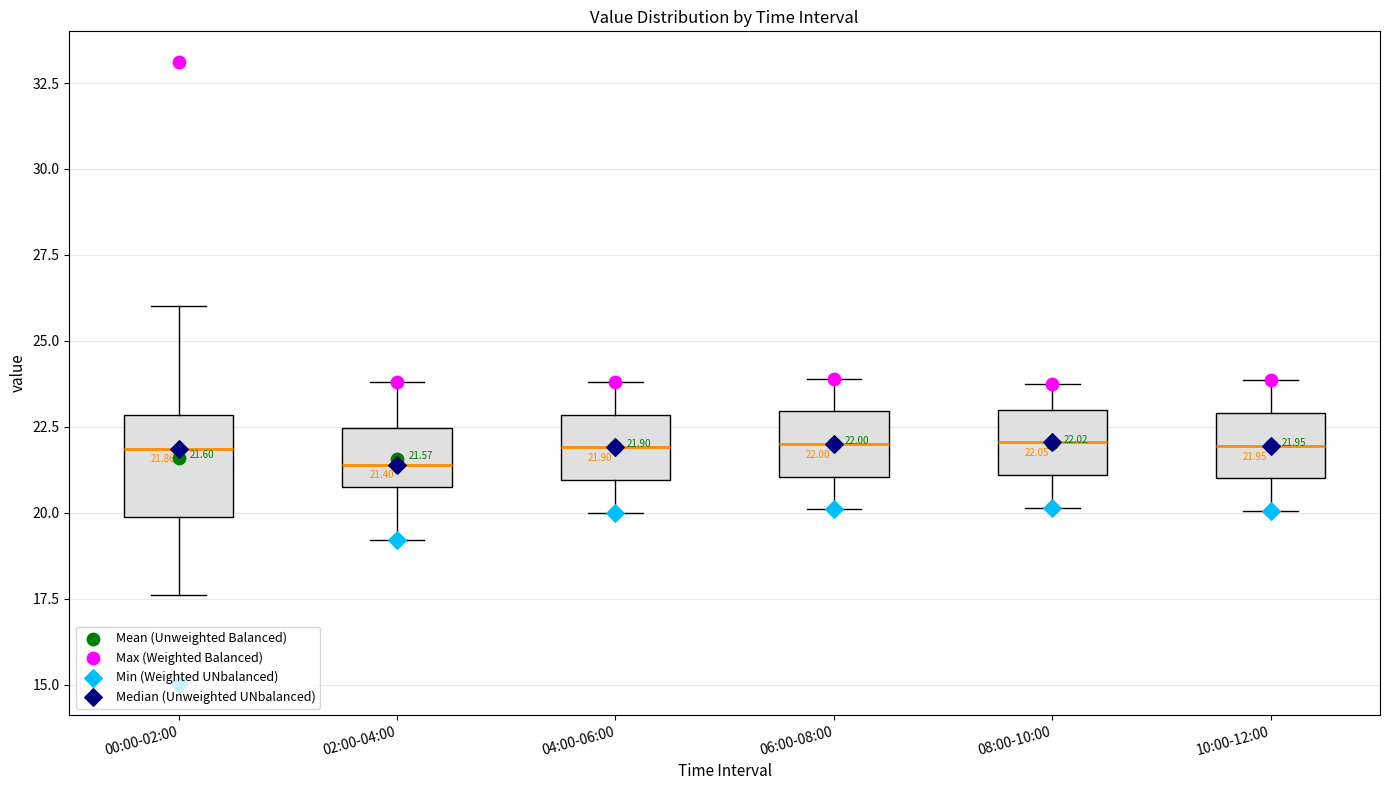

Which box is the tallest, from its lower edge to its upper edge?

00:00-02:00